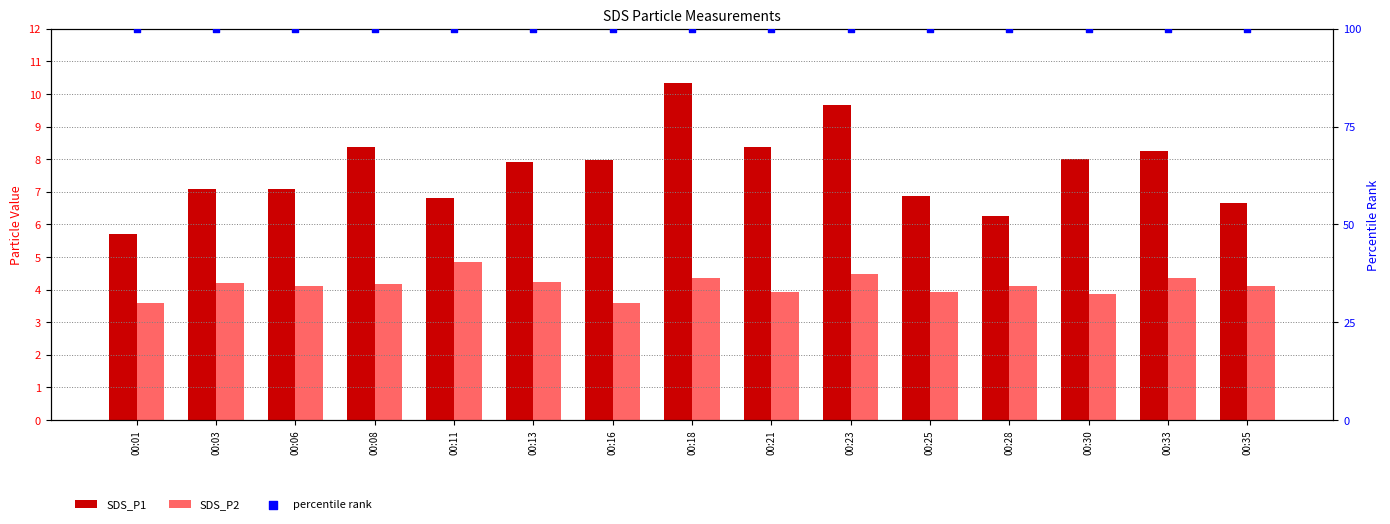

Which series reaches the maximum Y coordinate?

percentile rank